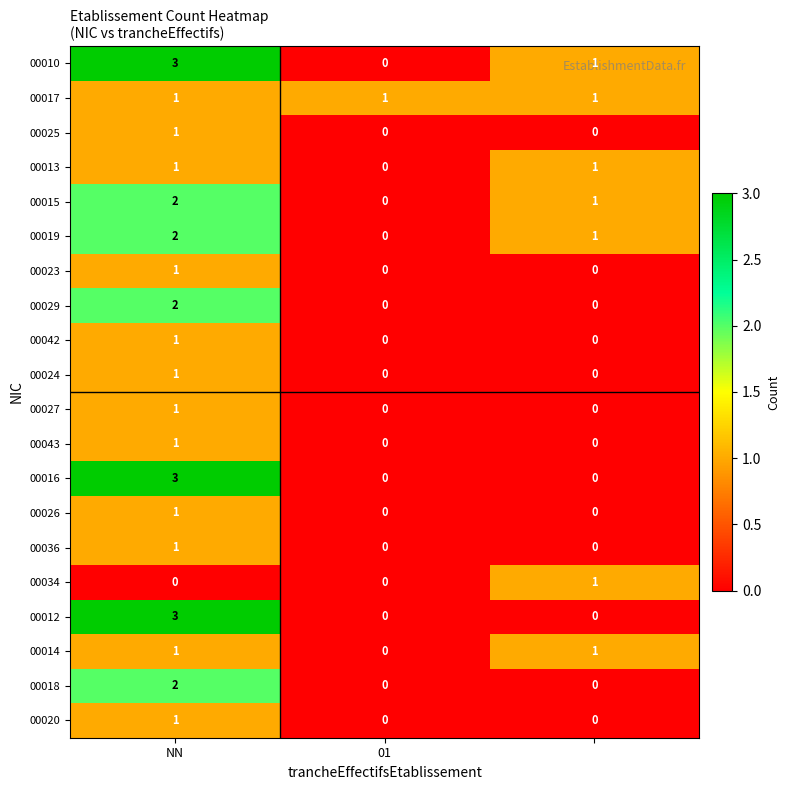

Which series has the largest total across all categories?

00010